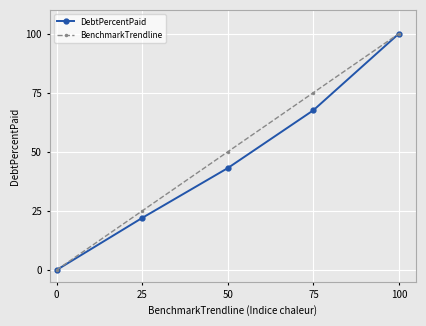

At which category is the sum across all series the highest?

100